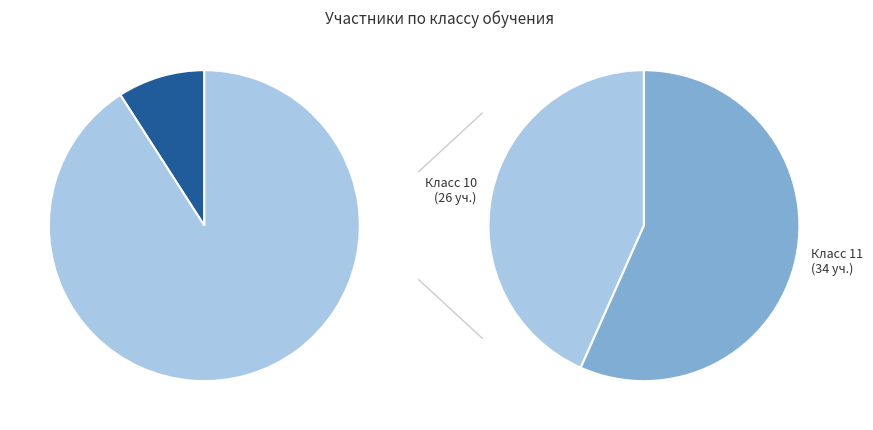

Between 9 and 11, which is larger?

11